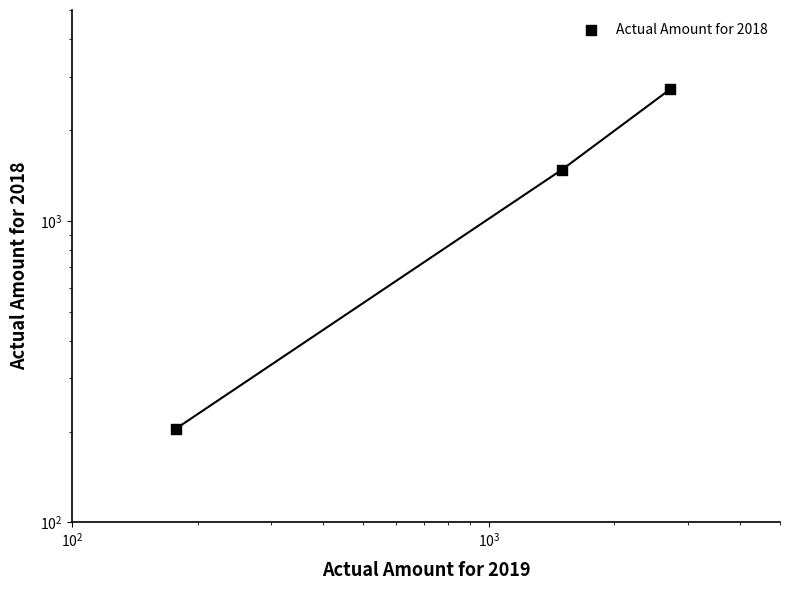

What is the change in value from $\mathdefault{10^{2}}$ to $\mathdefault{10^{3}}$?

+1248